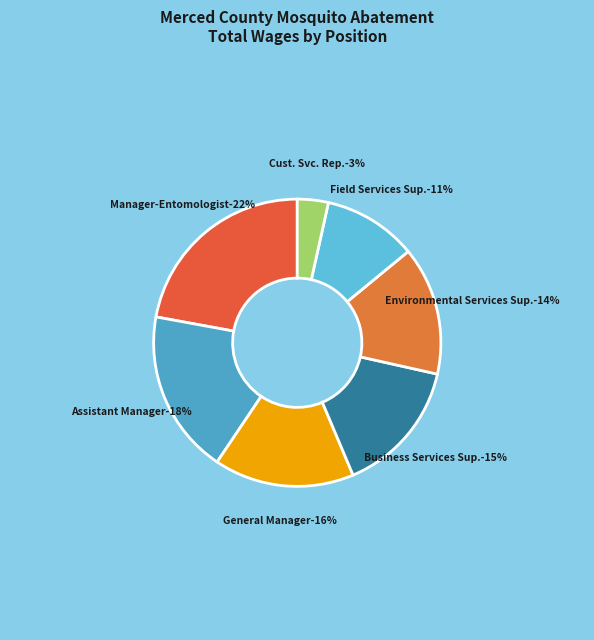

Does Assistant Manager account for over 50% of the chart?

No